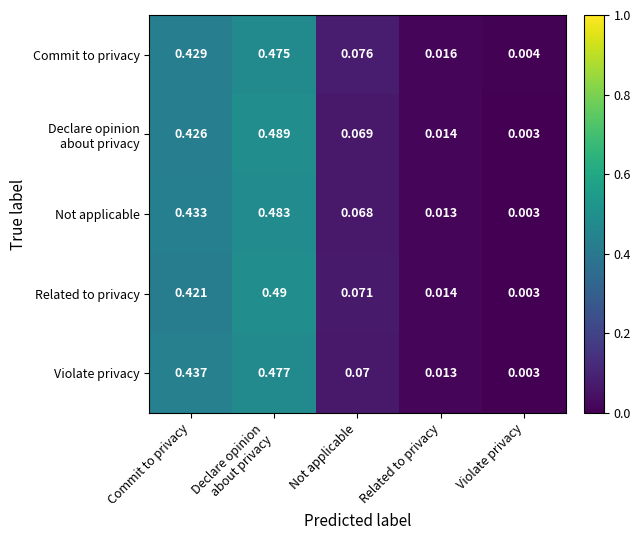

Which category has the lowest value across all series?

Violate privacy